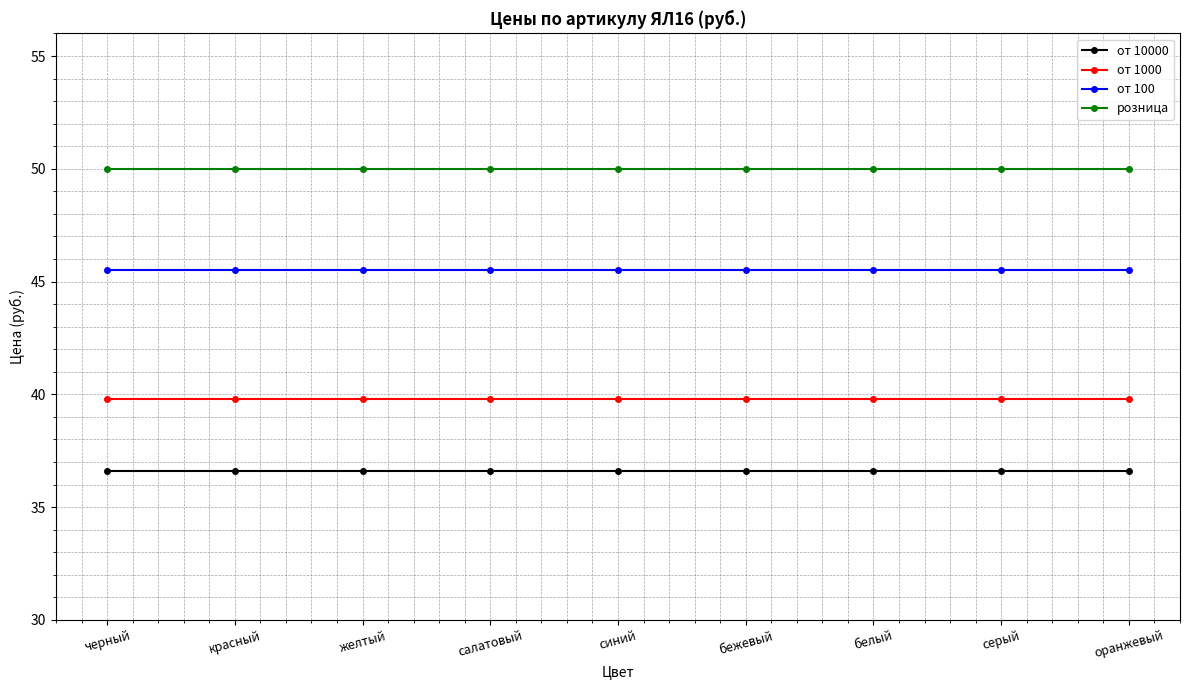

What is the highest value of the розница series?

50.0